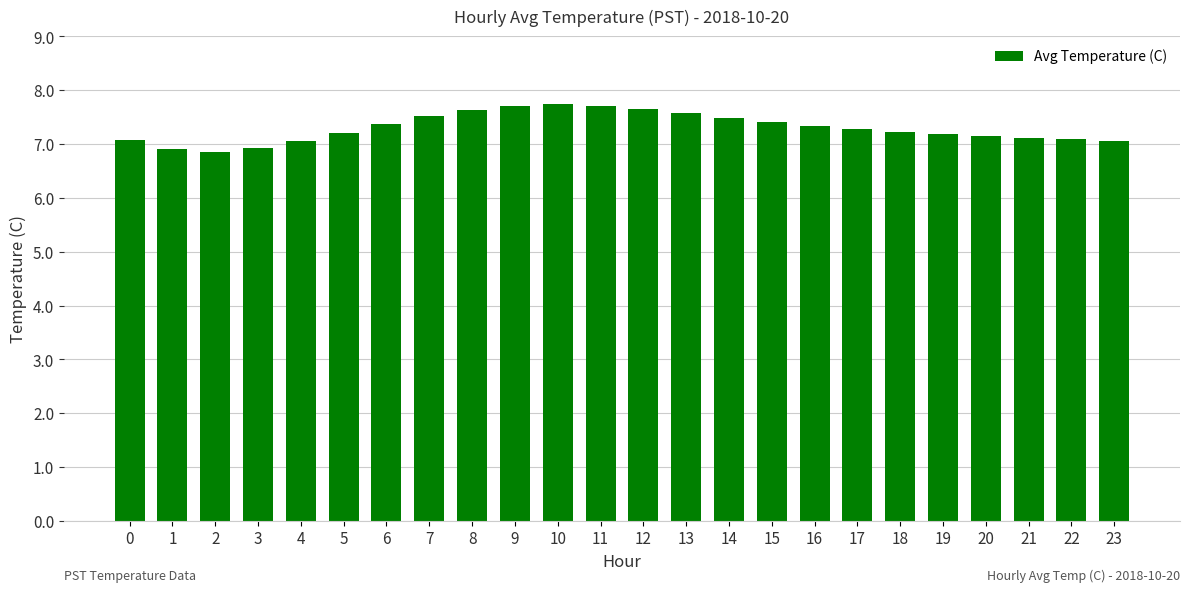

What is the value of the 8th bar from the left?

7.5